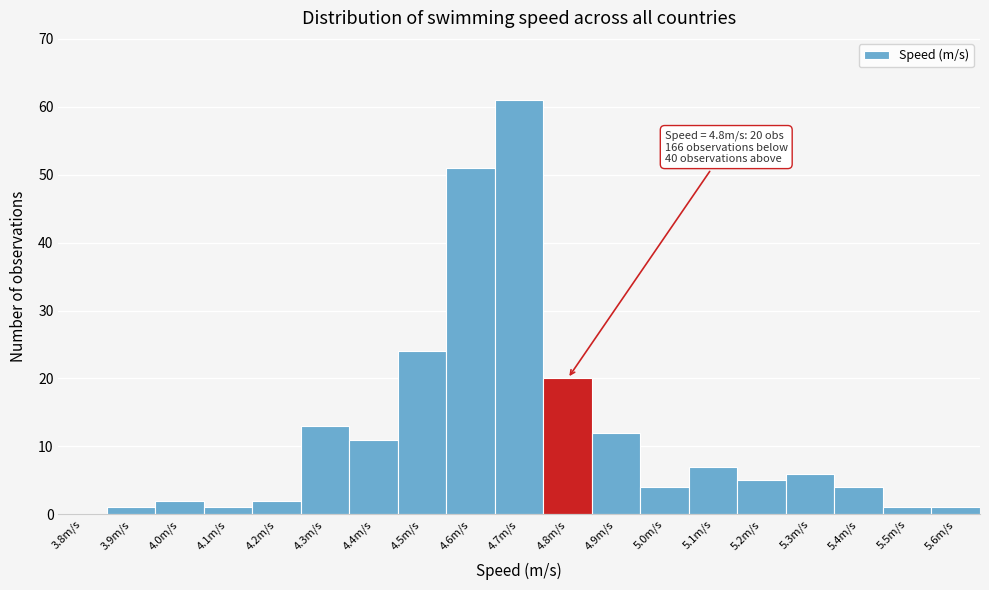

Reading left to right, extract all data points from this chart.

3.8m/s=0	3.9m/s=1	4.0m/s=2	4.1m/s=1	4.2m/s=2	4.3m/s=13	4.4m/s=11	4.5m/s=24	4.6m/s=51	4.7m/s=61	4.8m/s=20	4.9m/s=12	5.0m/s=4	5.1m/s=7	5.2m/s=5	5.3m/s=6	5.4m/s=4	5.5m/s=1	5.6m/s=1